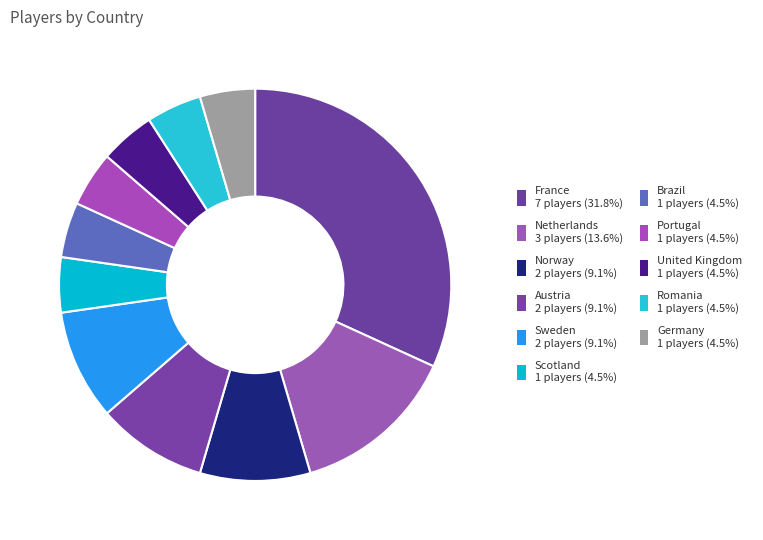

How many segments does this pie chart have?

11